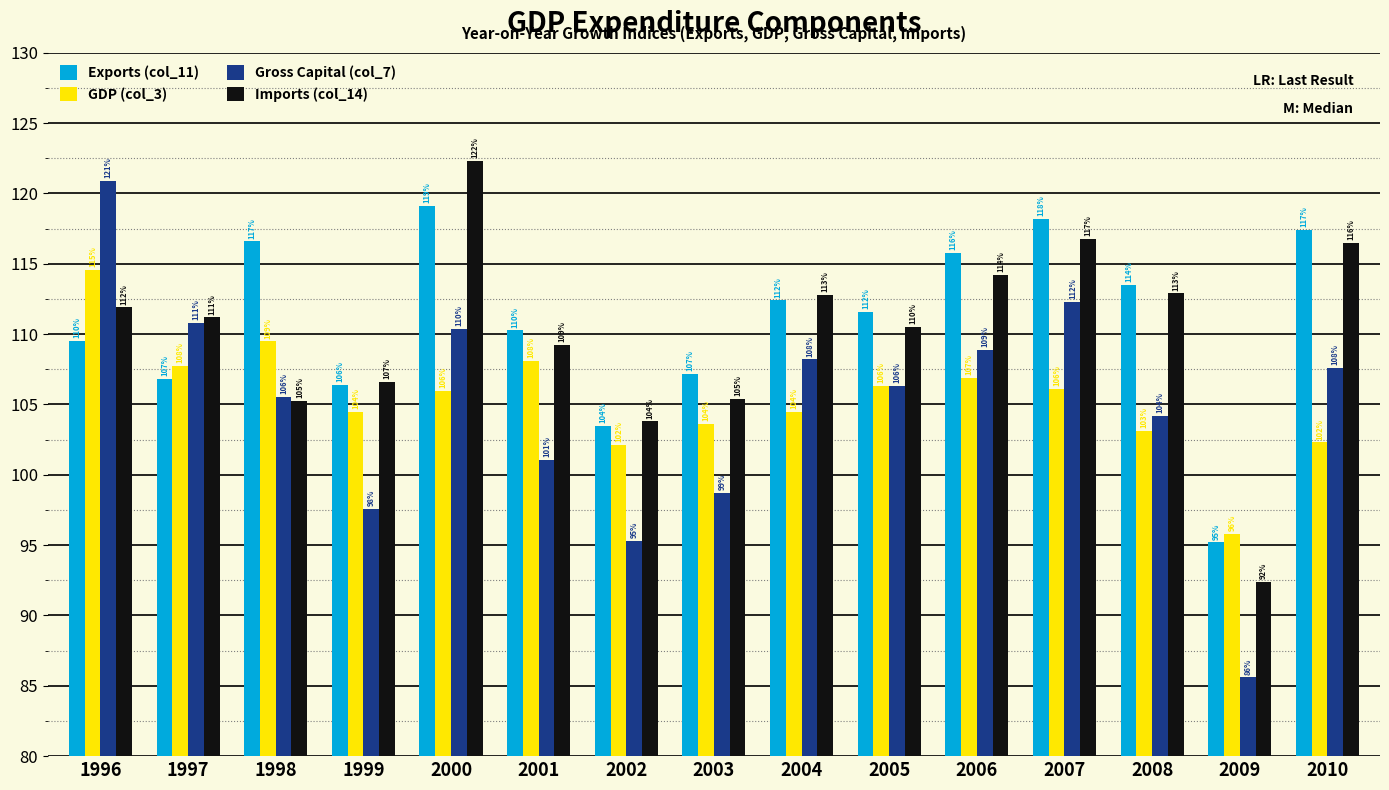

What is the maximum value shown in the chart?

122.3